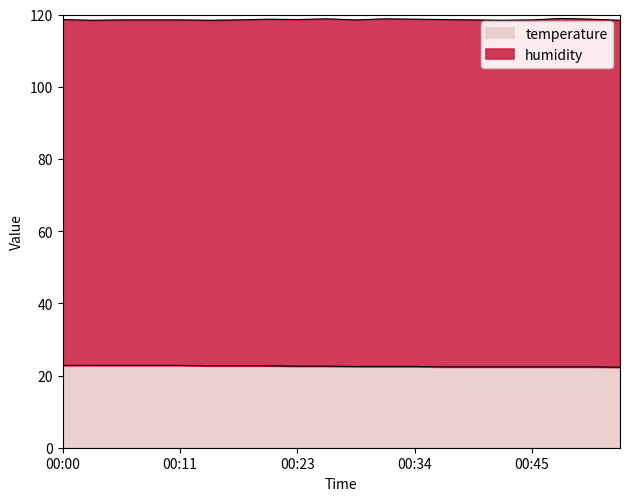

What is the minimum value shown in the chart?

22.3